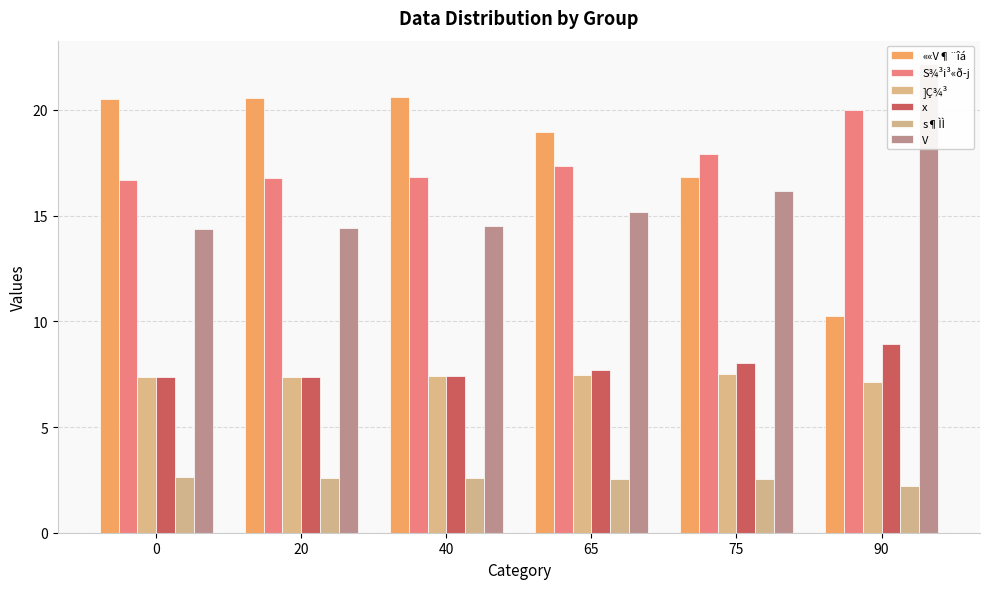

What is the maximum value shown in the chart?

22.2